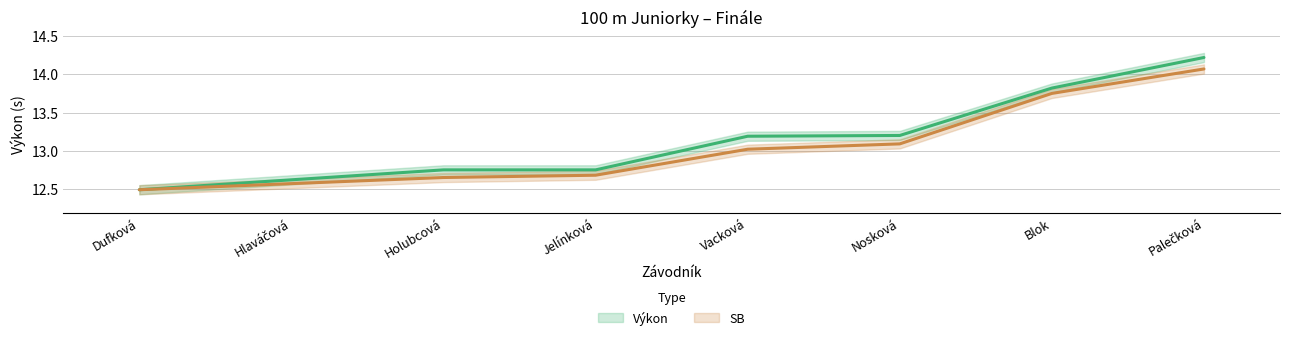

How many values in the SB series are below 13?

4